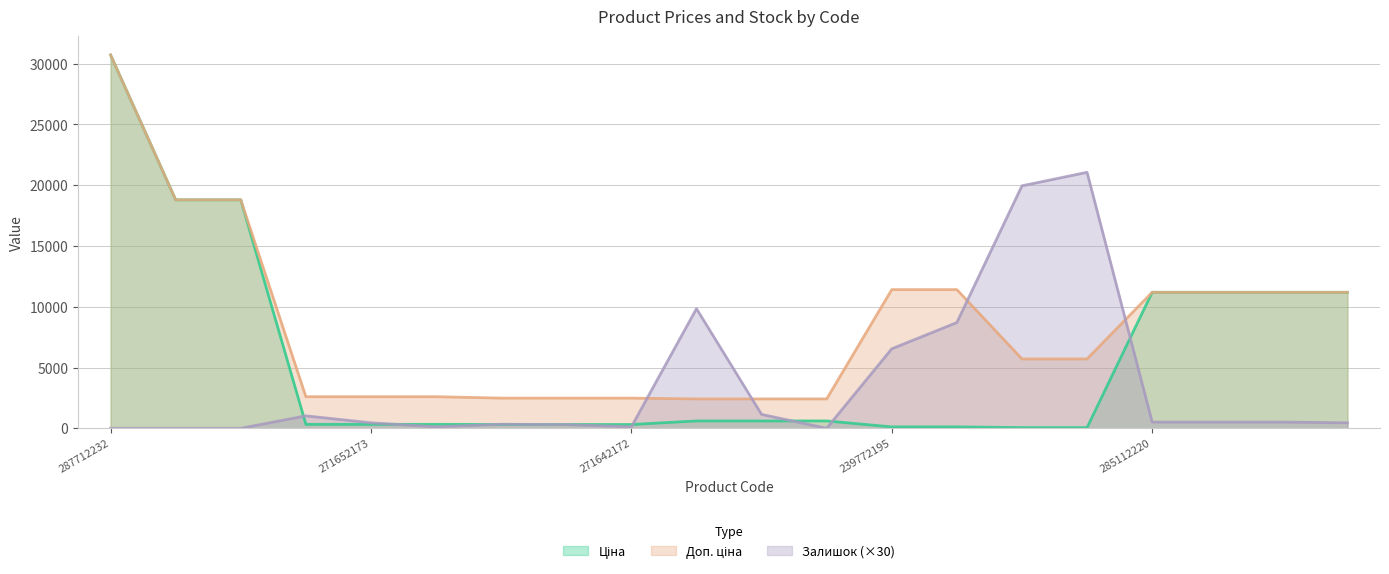

What are all the series names shown in the legend?

Ціна, Доп. ціна, Залишок